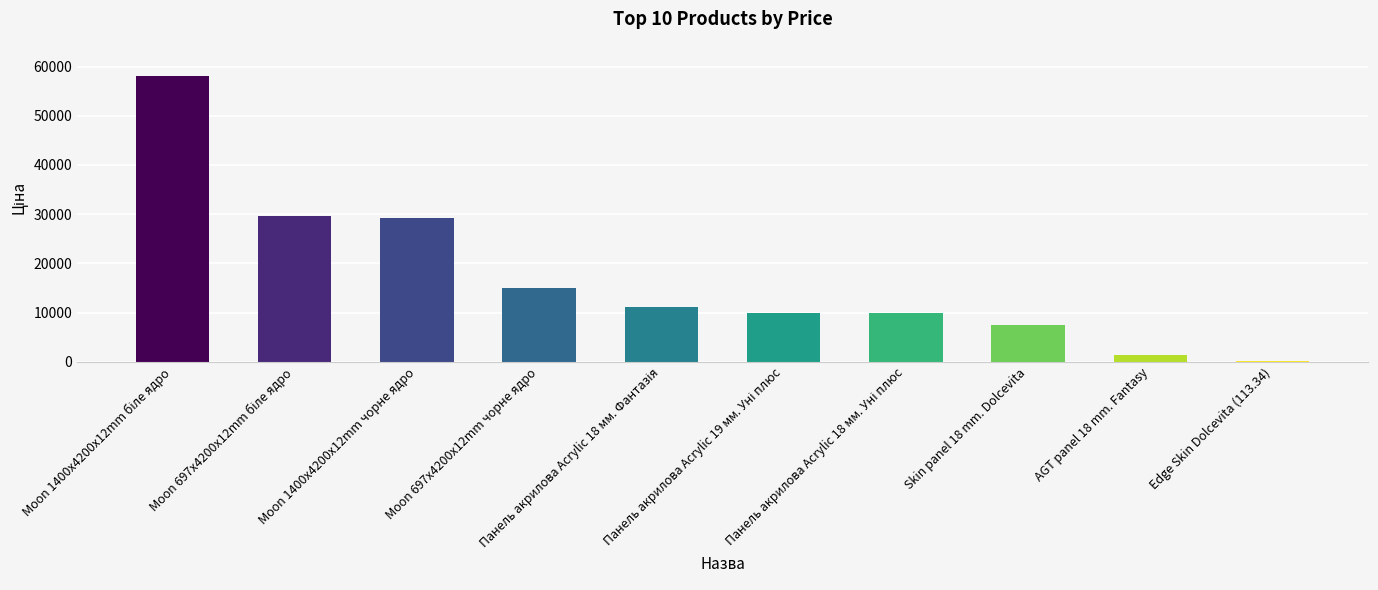

What is the greatest value displayed?

58037.0